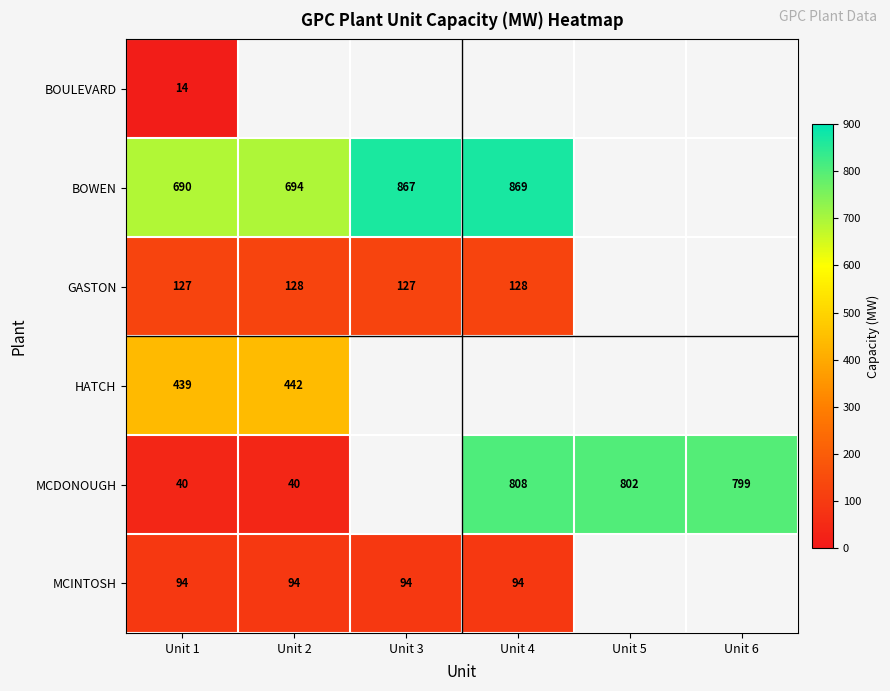

What is the difference between the highest and lowest values at Unit 1?

676